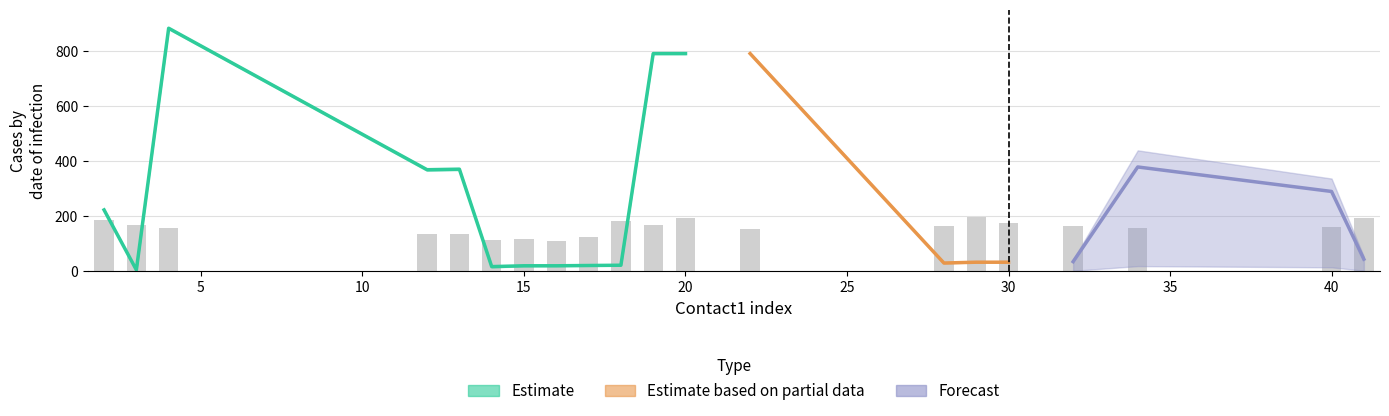

At which label does contact2_center reach its minimum?

3